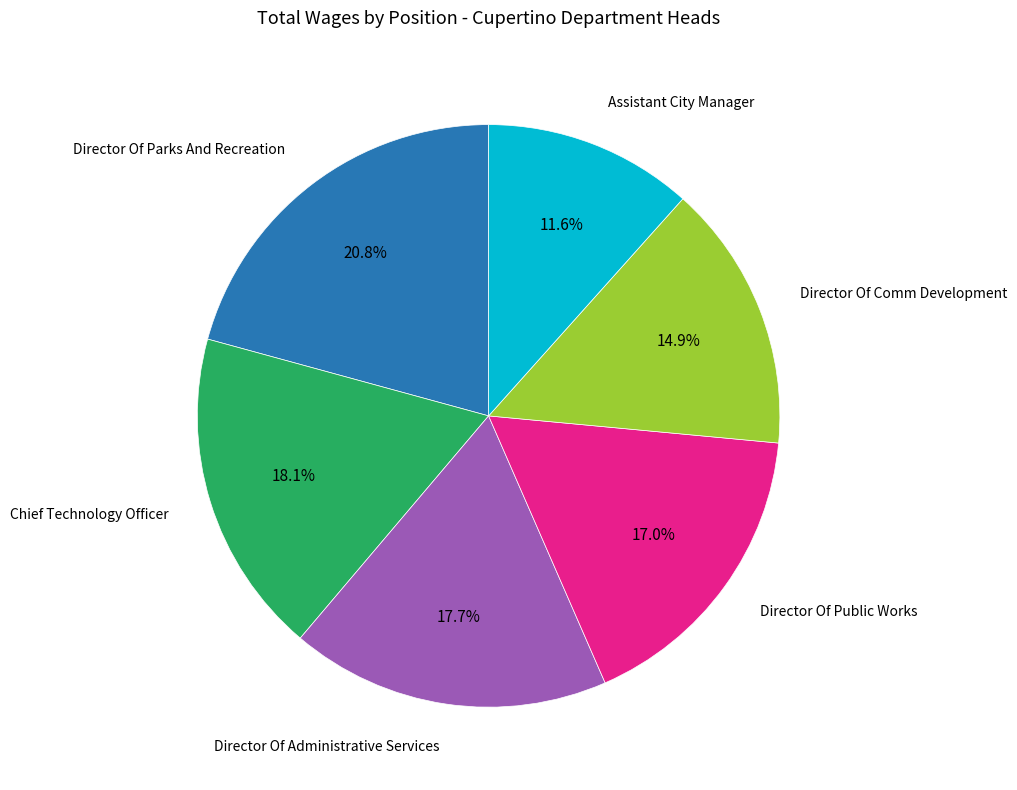

Is there any slice that represents more than half of the pie?

No